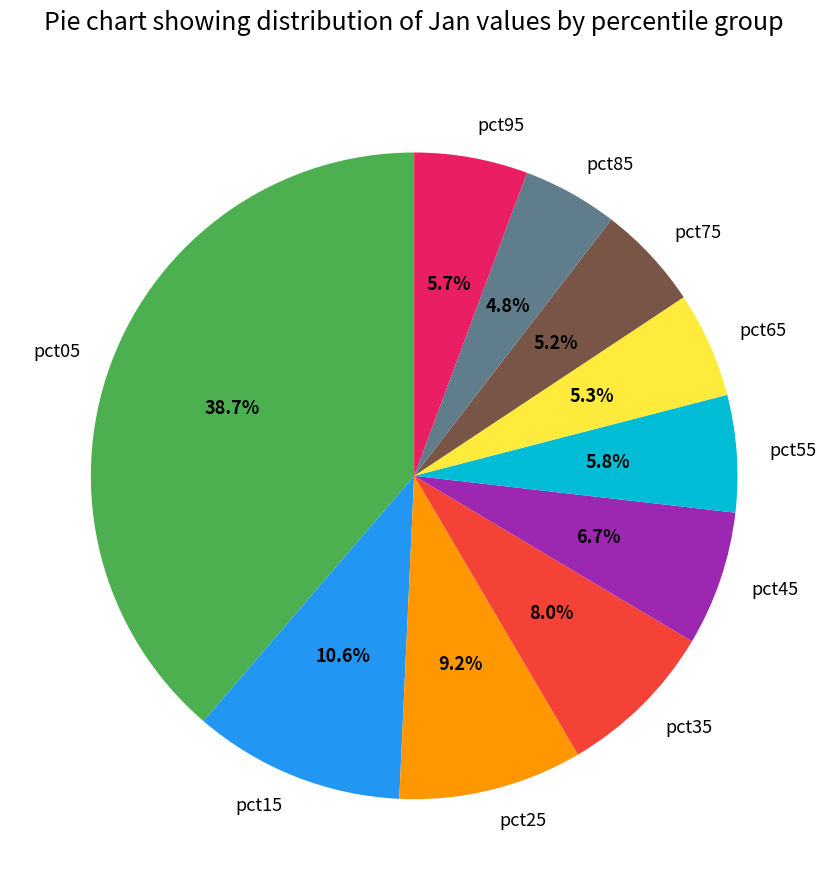

Does pct75 account for over 50% of the chart?

No